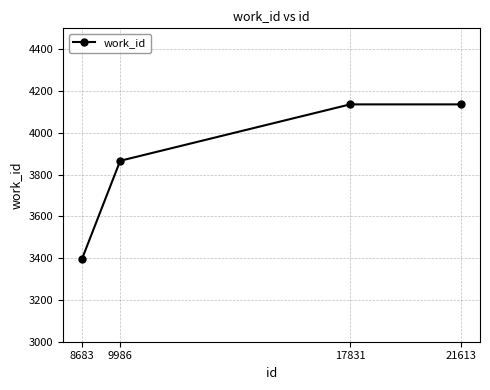

What is the average value?

3884